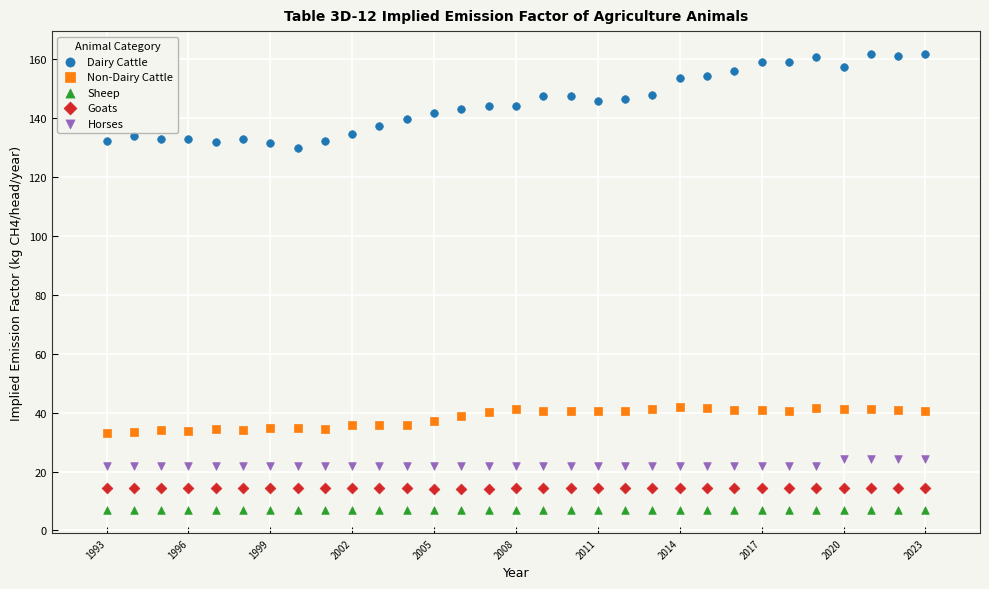

Across all data points, what is the range of Y values (max minus min)?

155.0